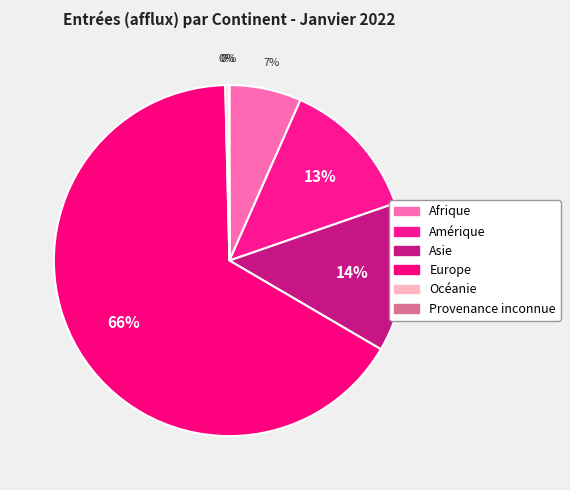

Combined, what portion of the pie is Europe and Afrique?

72.8%